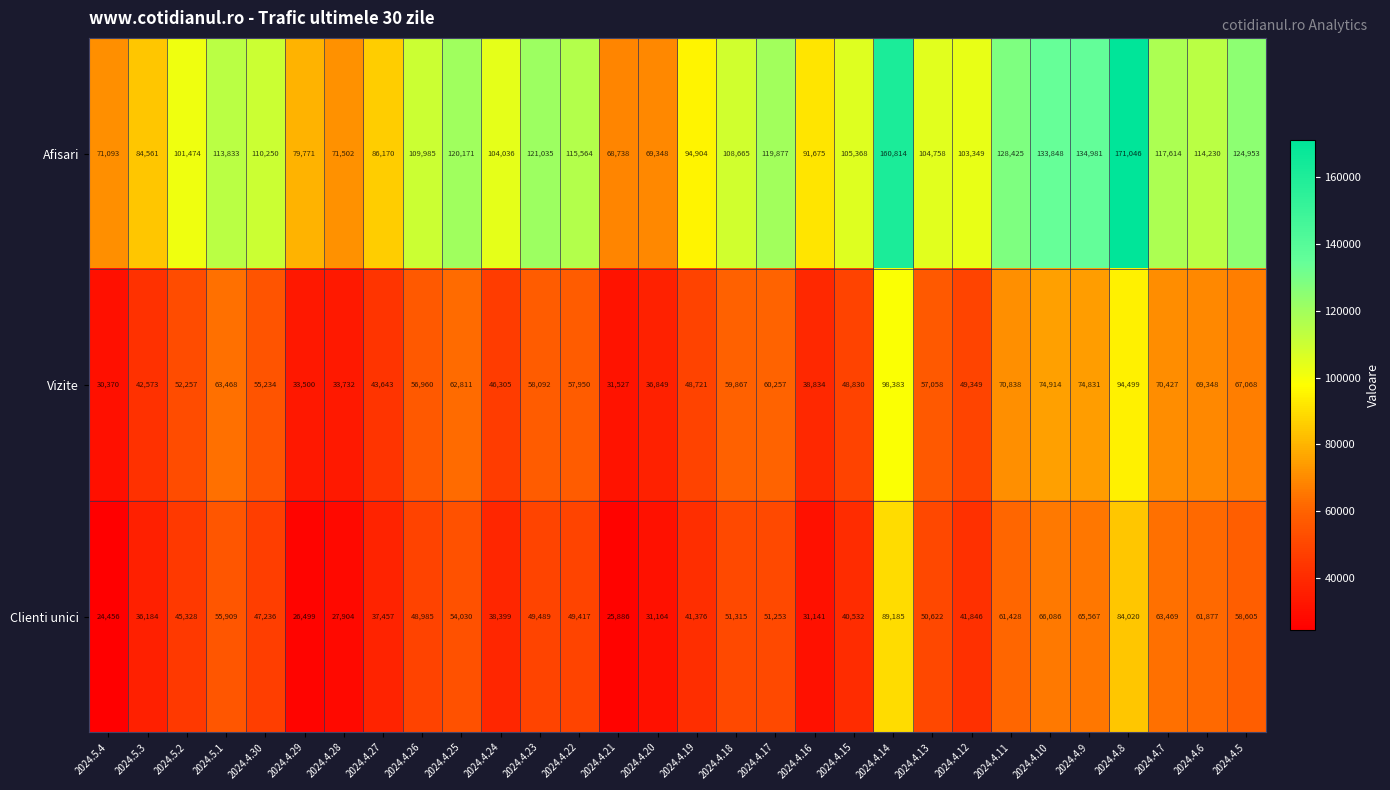

The Clienti unici series shows 65567 at 2024.4.9. True or false?

True